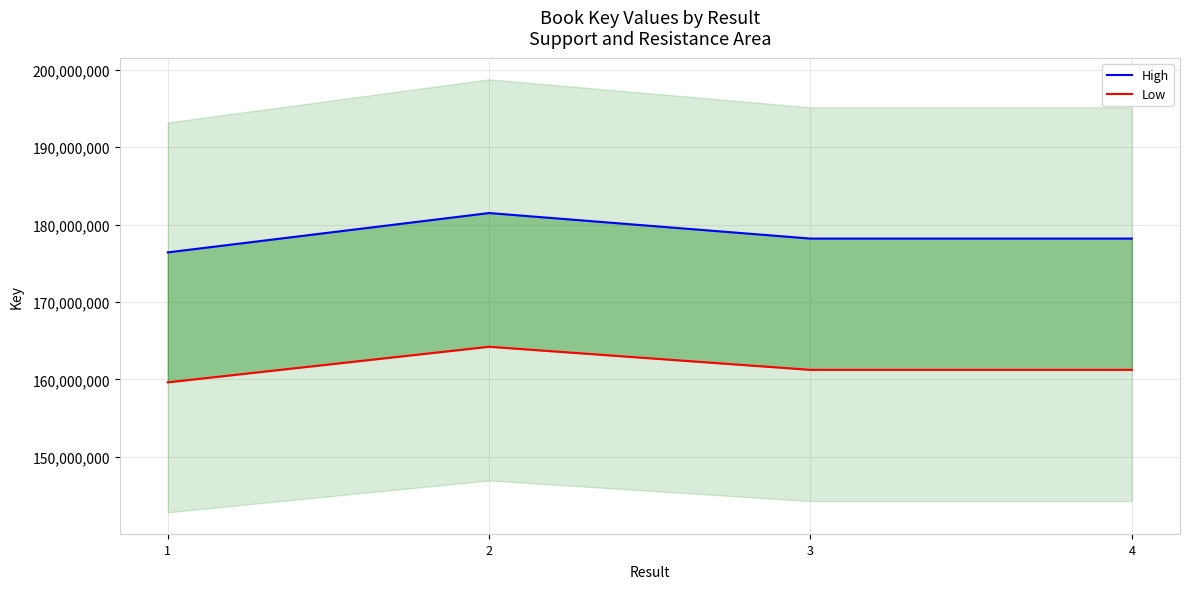

Read the Low value at 2.

164212920.7